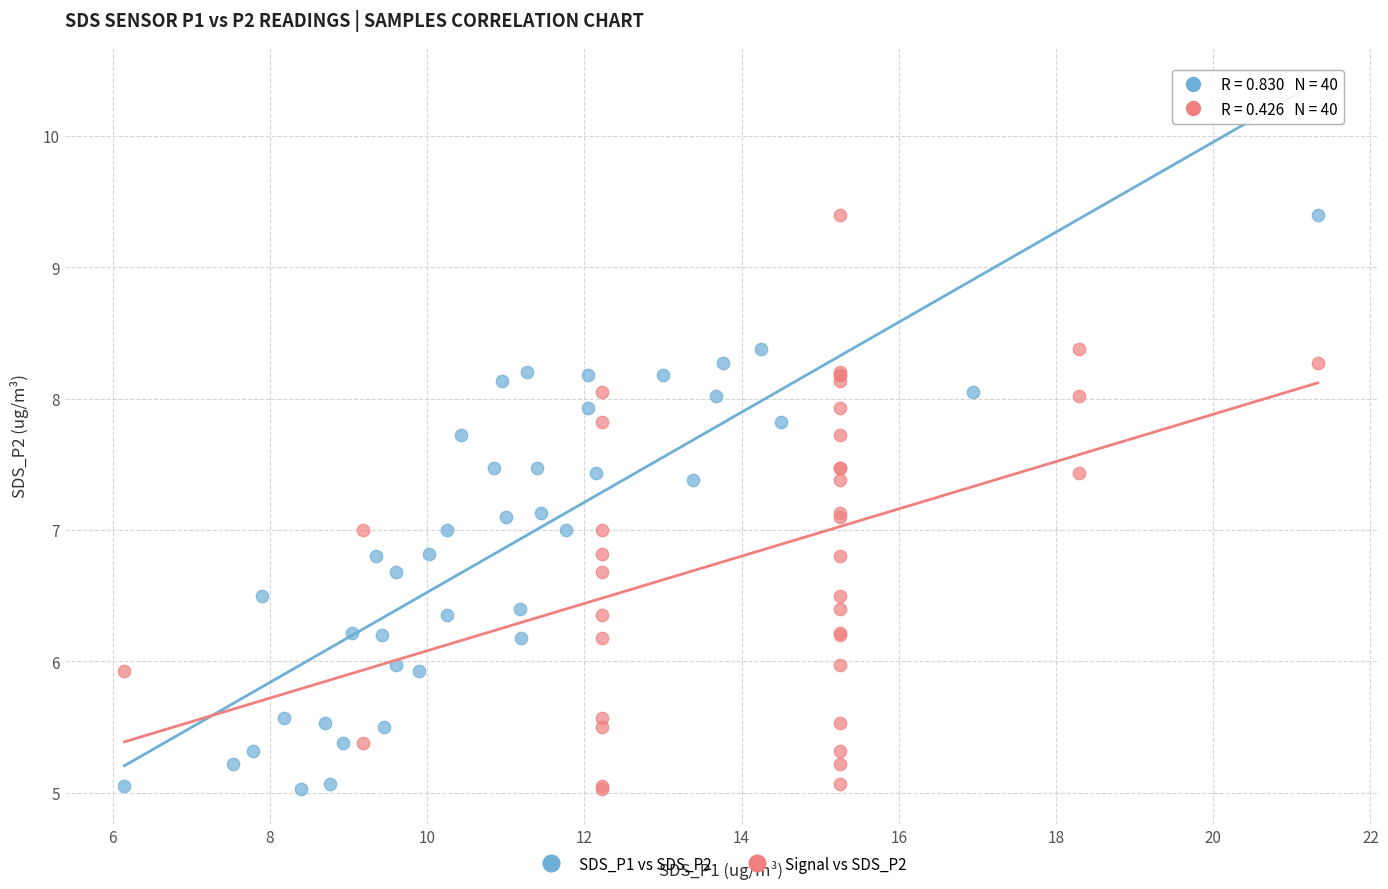

What are all the series names shown in the legend?

SDS_P1 vs SDS_P2, Signal vs SDS_P2